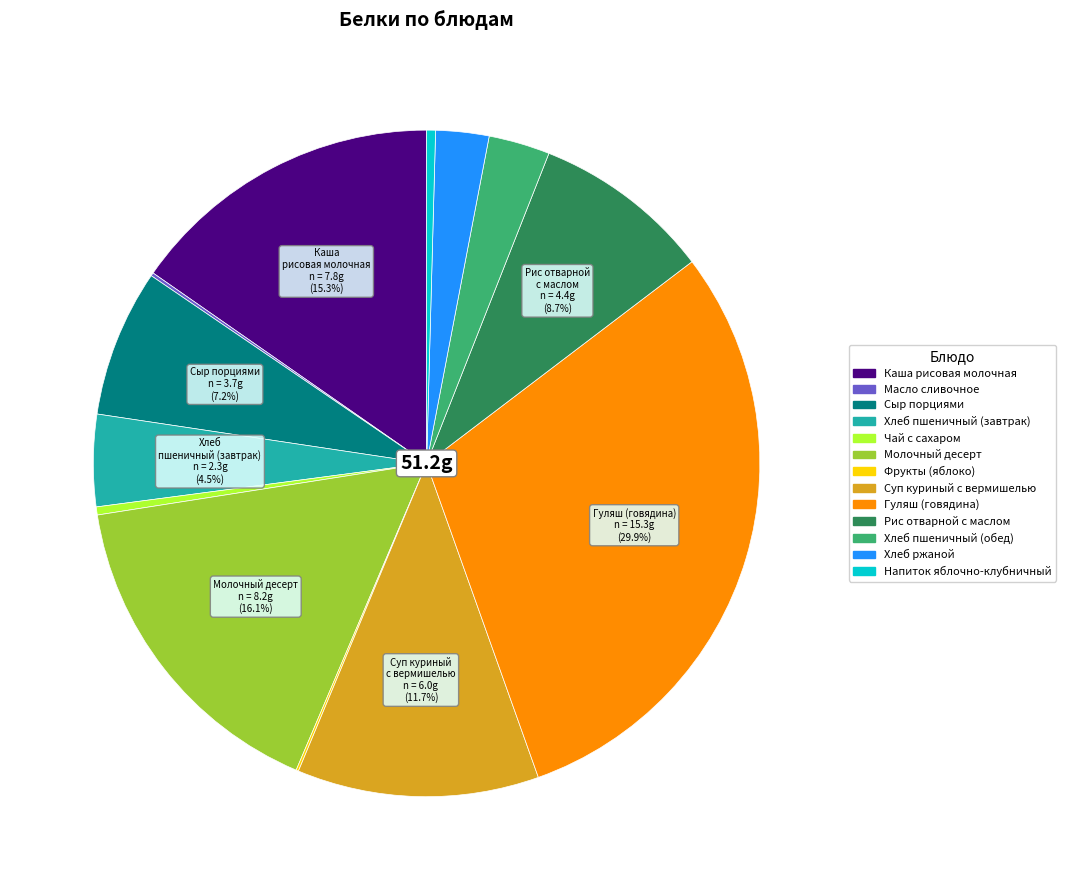

Does Гуляш (говядина) represent more than half of the total?

No